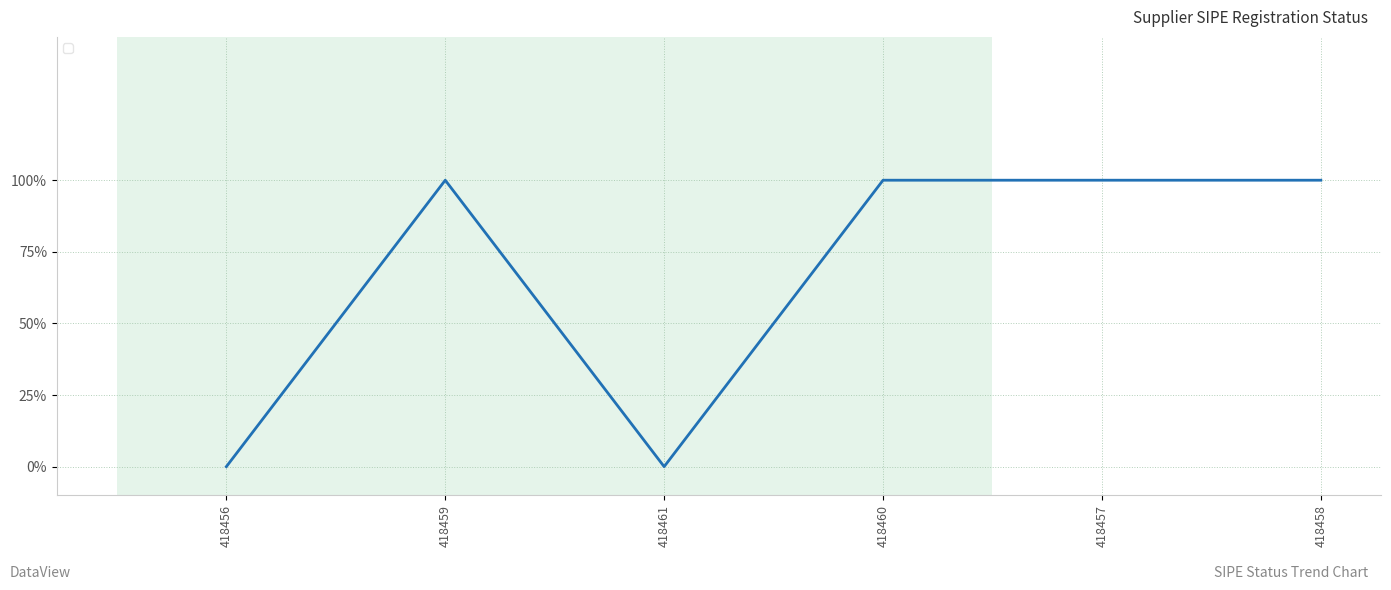

Is this an area chart (filled region under the line)?

No